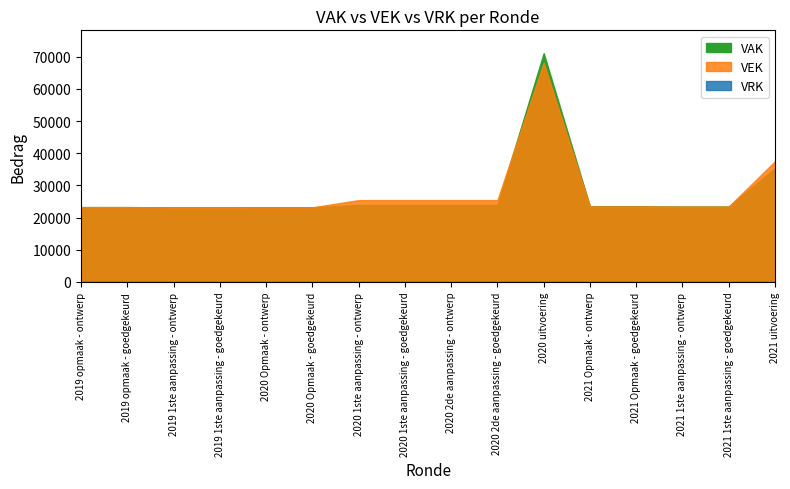

The VEK series shows 9713 at 2021 Opmaak - goedgekeurd. True or false?

False